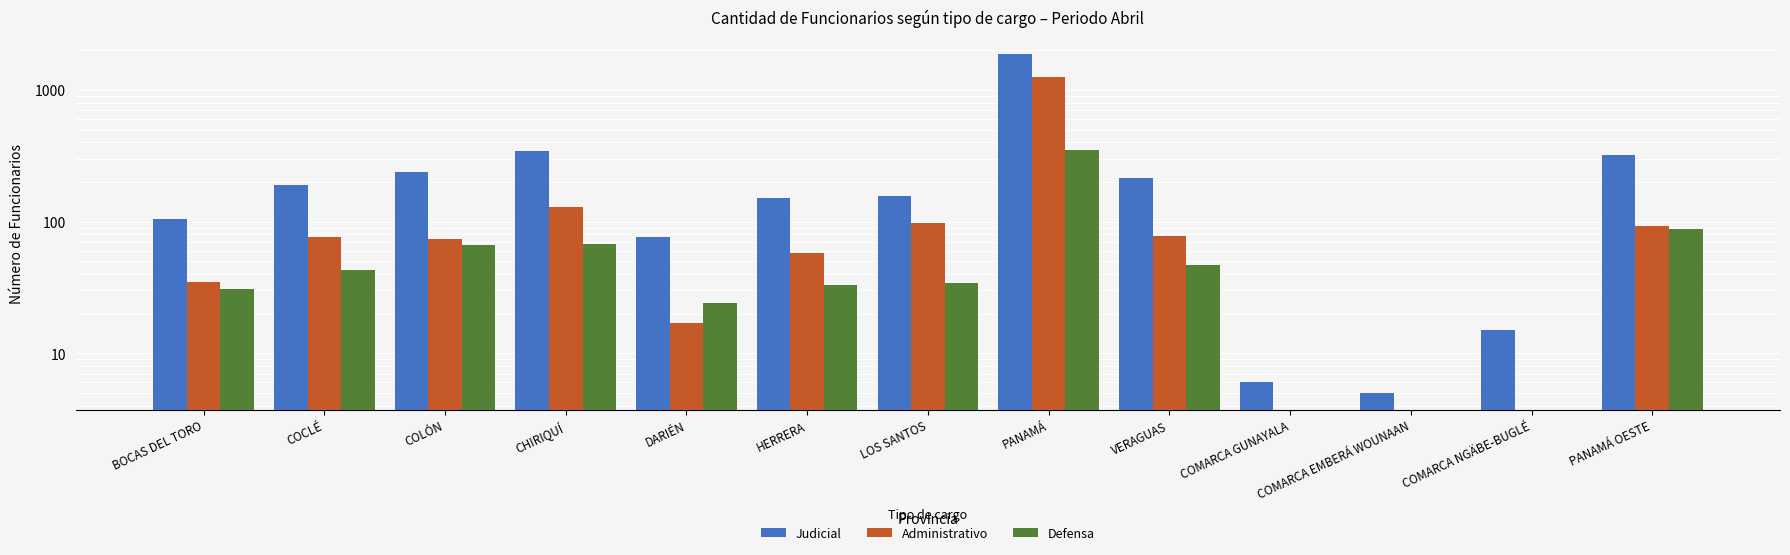

Reading left to right, list all the values displayed in this chart.

Judicial: 104	190	239	342	76	151	157	1872	215	6	5	15	320
Administrativo: 35	76	74	129	17	58	97	1258	78	0	0	0	92
Defensa: 31	43	66	68	24	33	34	349	47	0	0	0	88